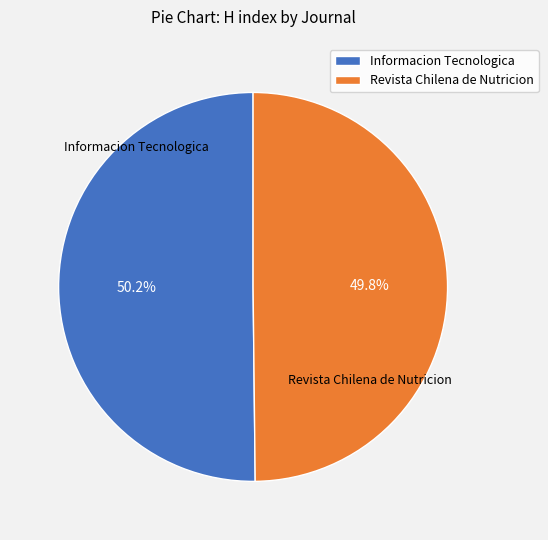

Is there a majority slice in this chart?

Yes